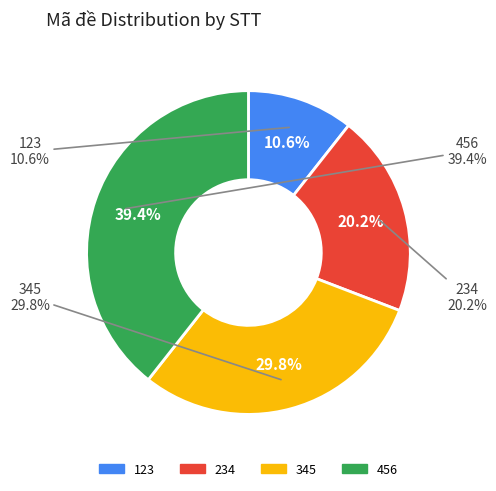

To the nearest percent, what is the combined percentage of 123 and 234?

31%